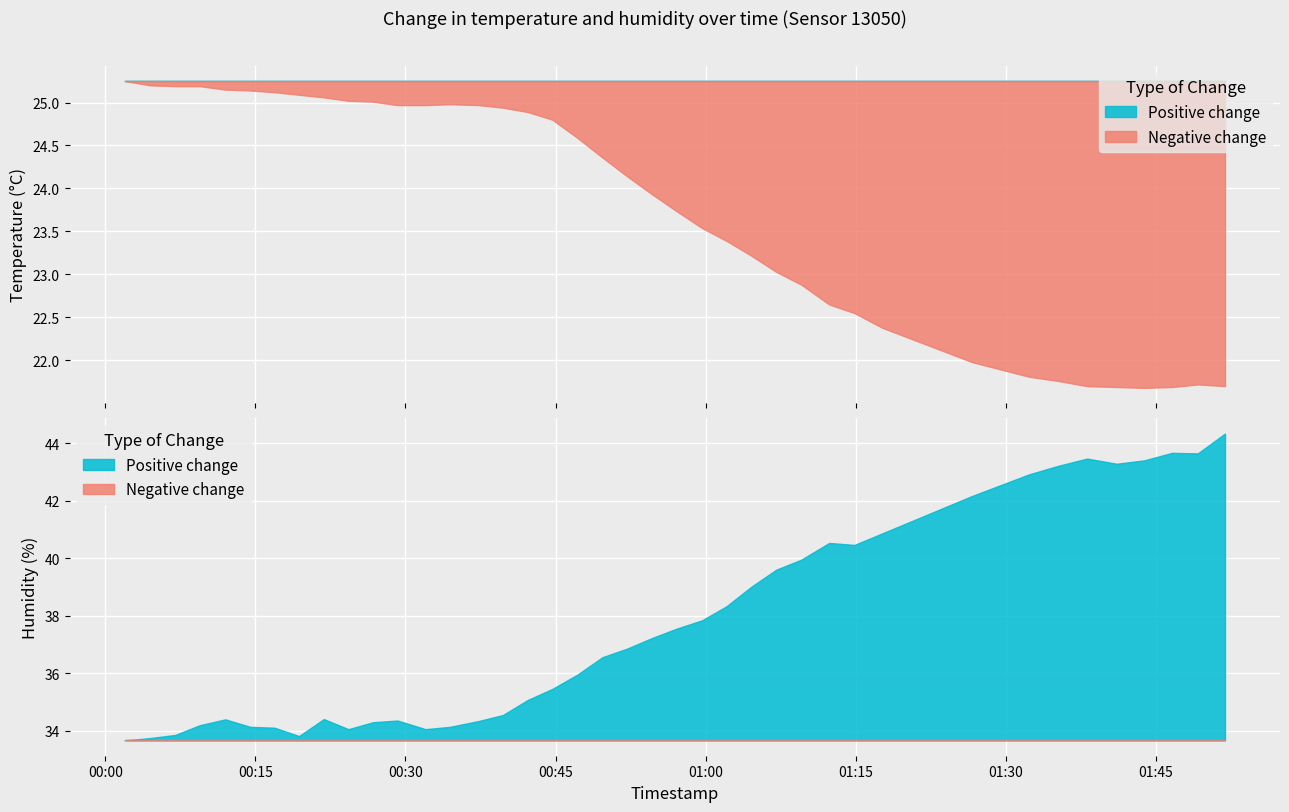

What is the label of the 31st point from the left?

30